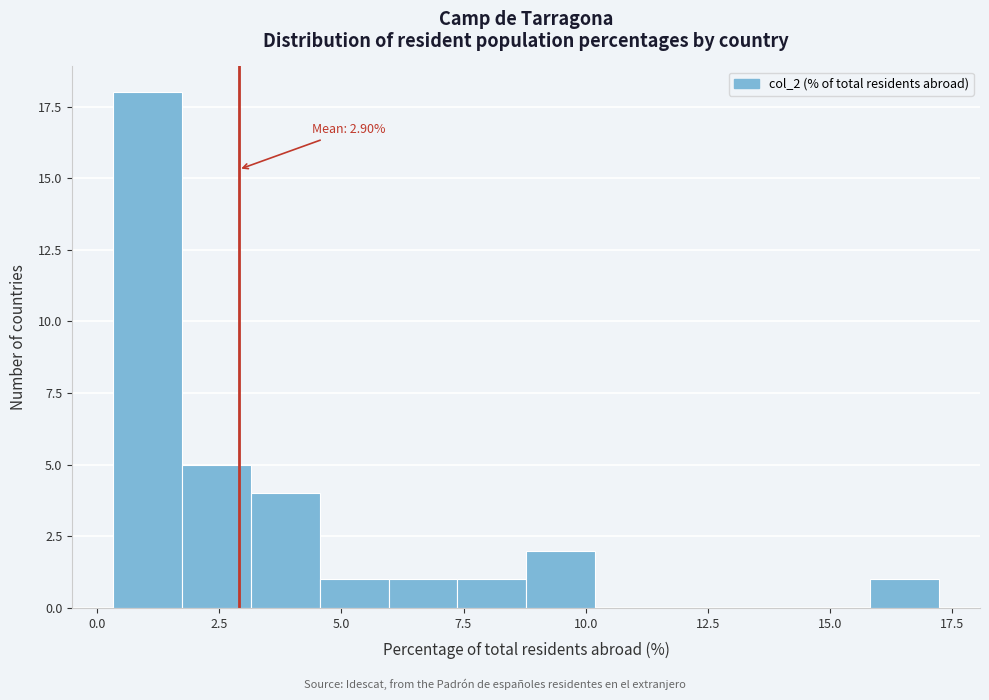

Read against the x-axis, roughly where is the centre of the tallest bar?

1.0